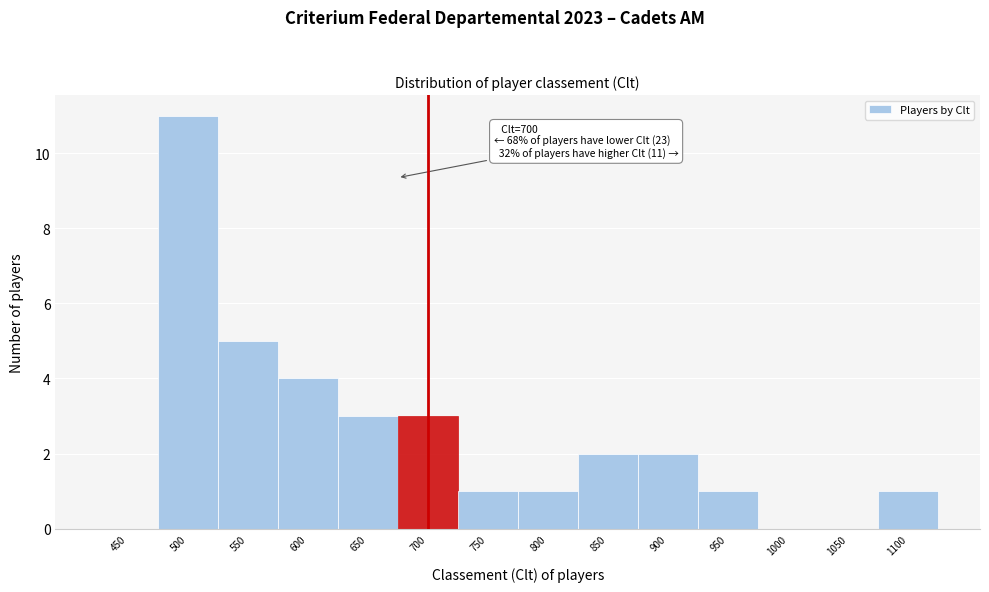

Reading left to right, list all the values displayed in this chart.

450=0	500=11	550=5	600=4	650=3	700=3	750=1	800=1	850=2	900=2	950=1	1000=0	1050=0	1100=1